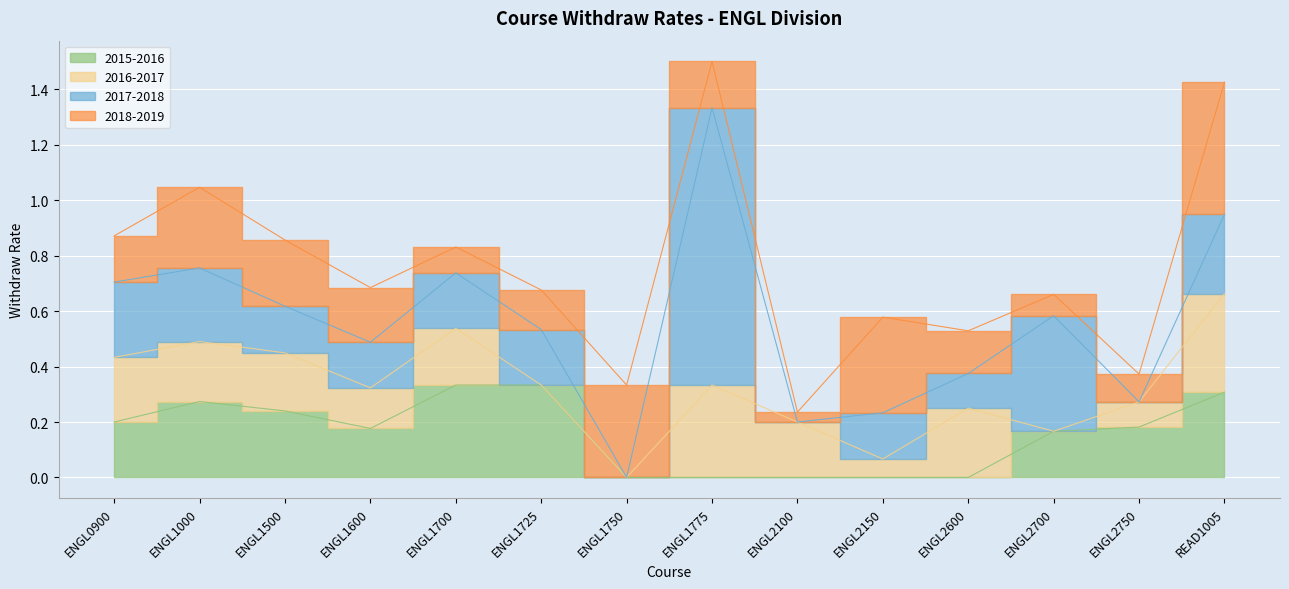

Which series has the largest total across all categories?

2017-2018